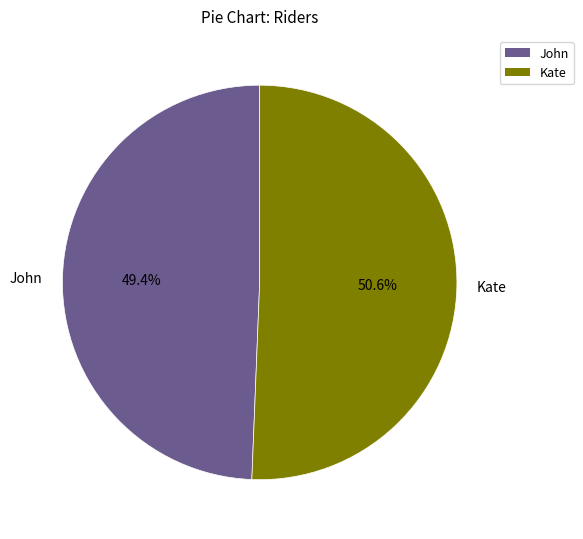

How many segments does this pie chart have?

2